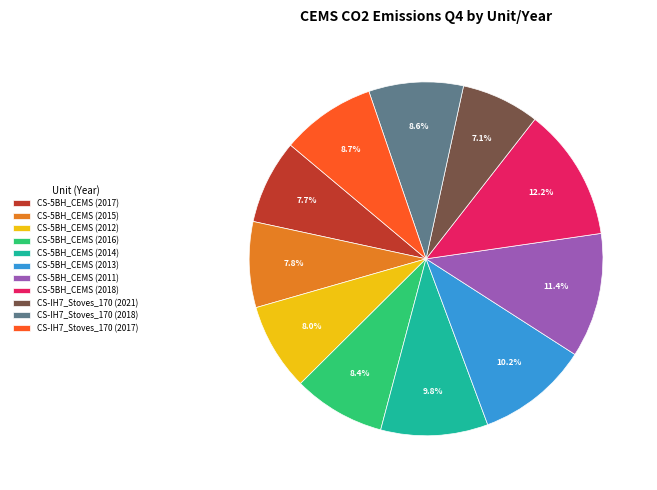

Count the number of slices in the pie.

11